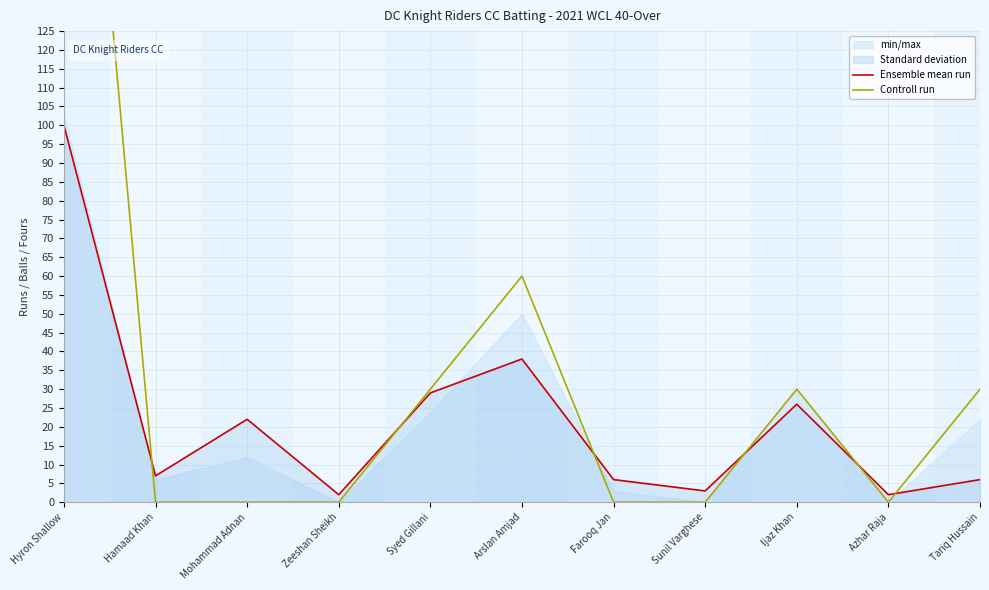

Which has a higher value, Azhar Raja or Mohammad Adnan?

Mohammad Adnan